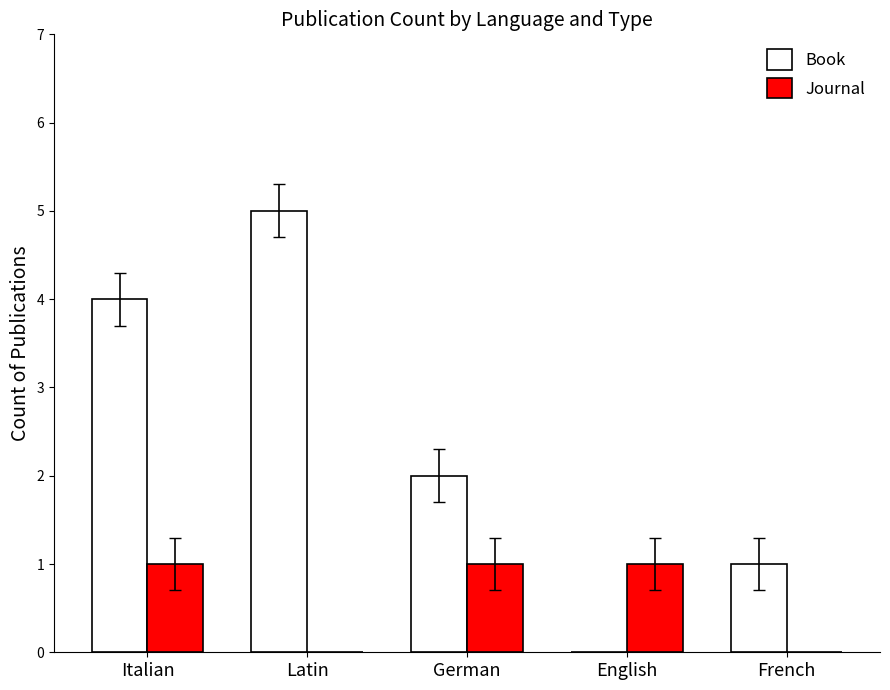

What is the sum of all Journal values?

3